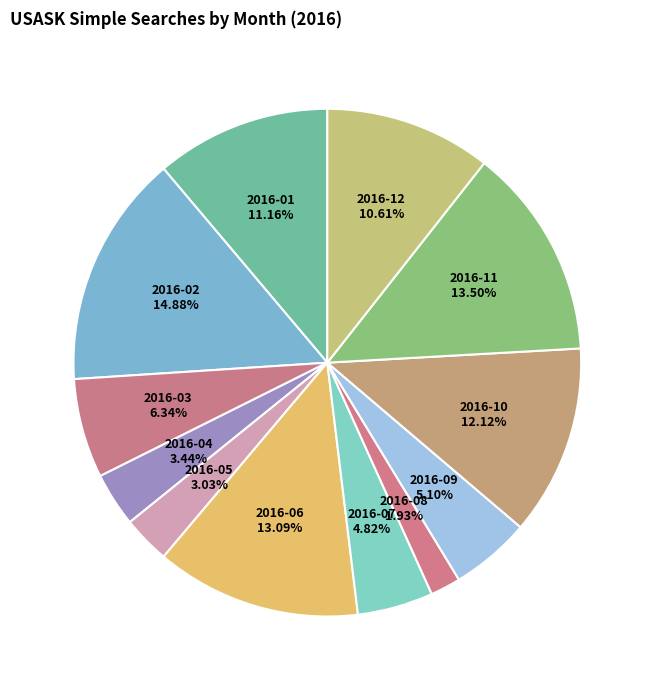

To the nearest percent, what is the difference between the largest and smallest slice percentages?

13%